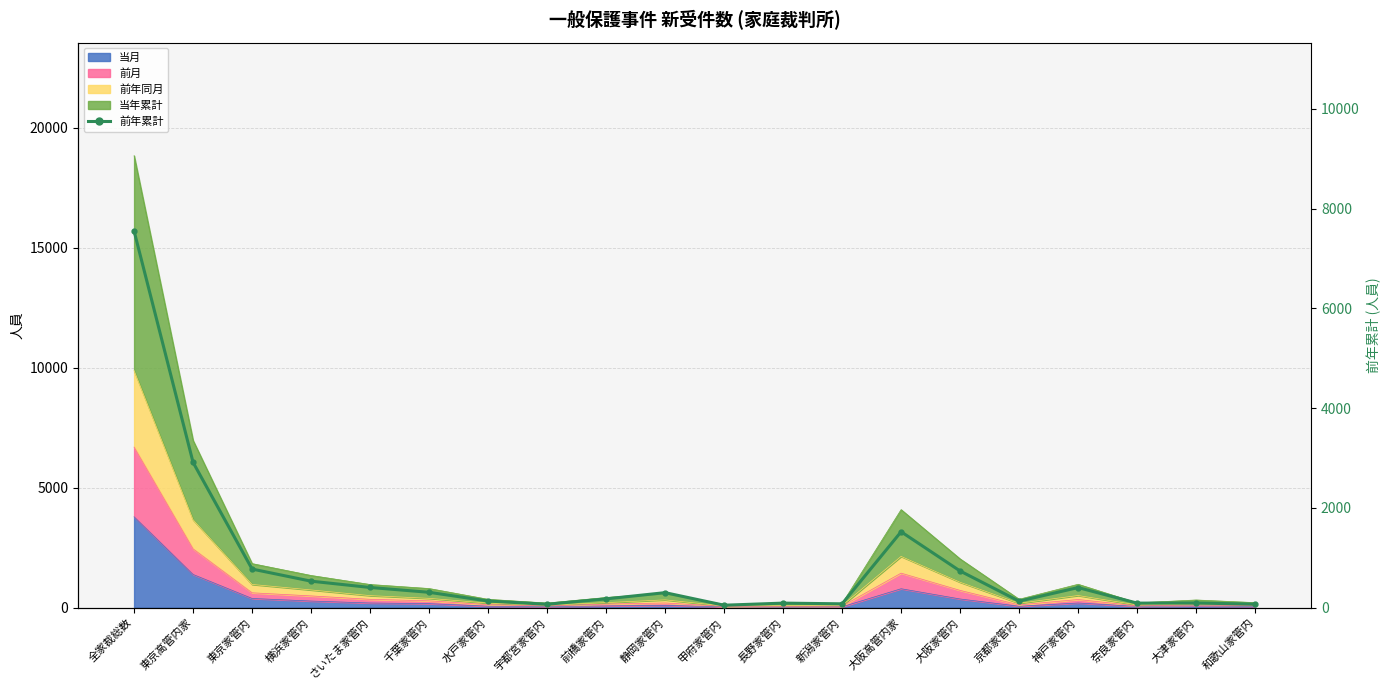

What is the label of the 18th point from the right?

東京家管内